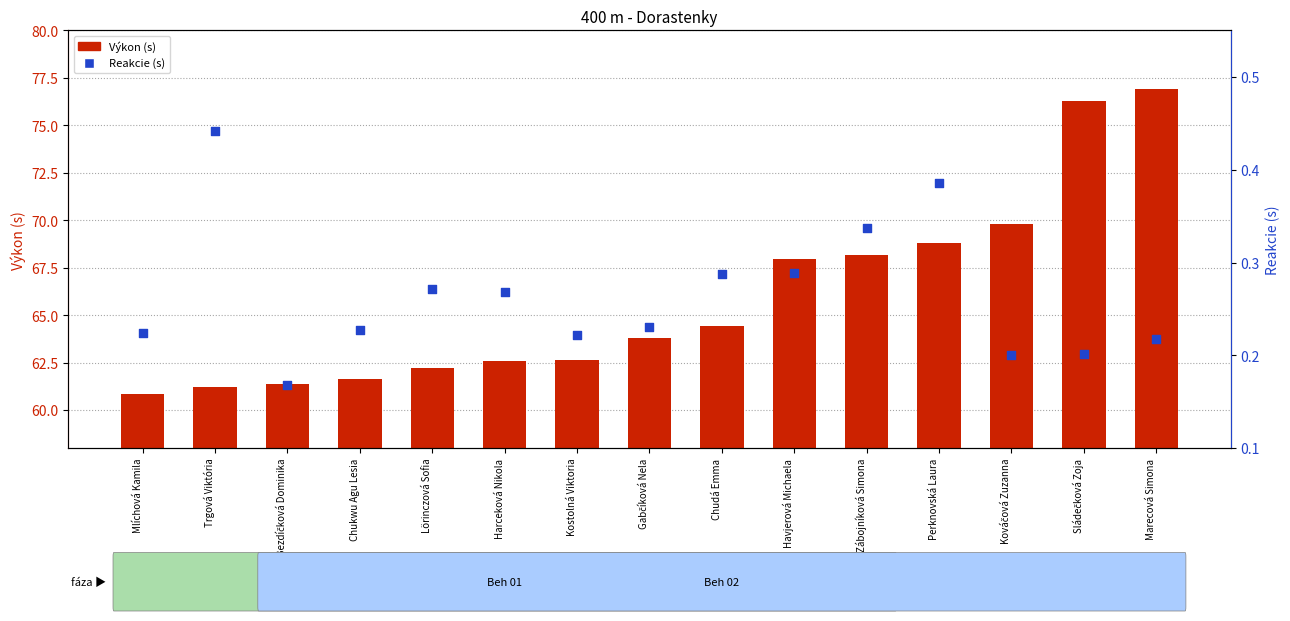

At how many categories does at least one series exceed 50?

15